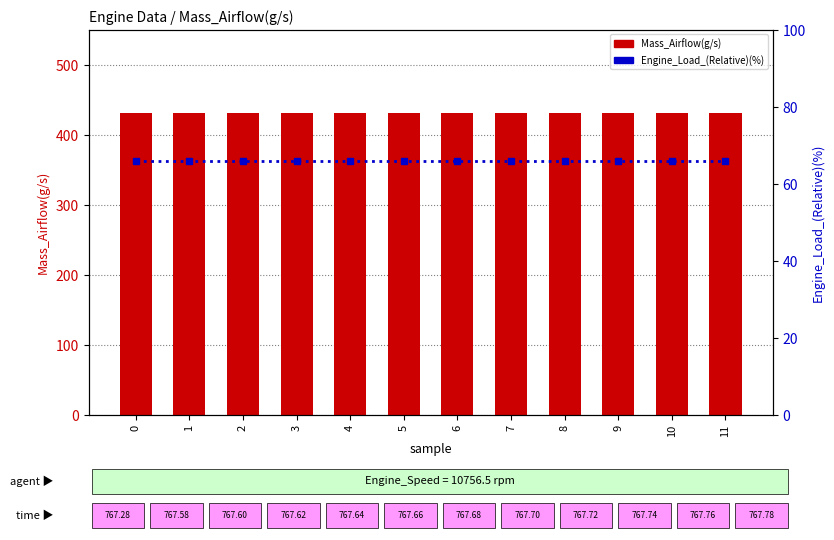

What is the smallest value displayed?

65.9